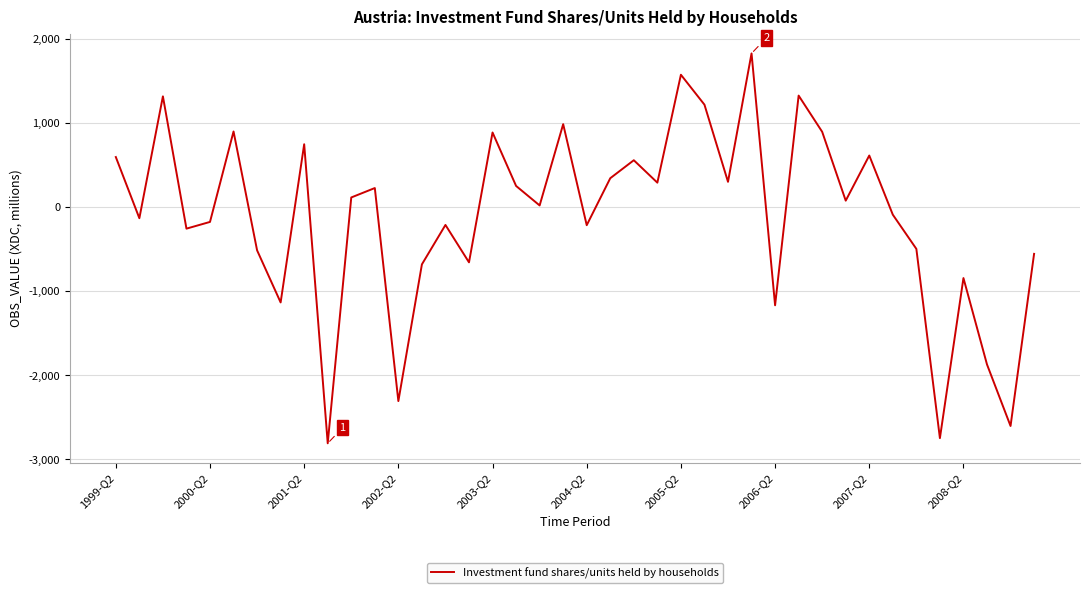

What is the greatest value displayed?

1830